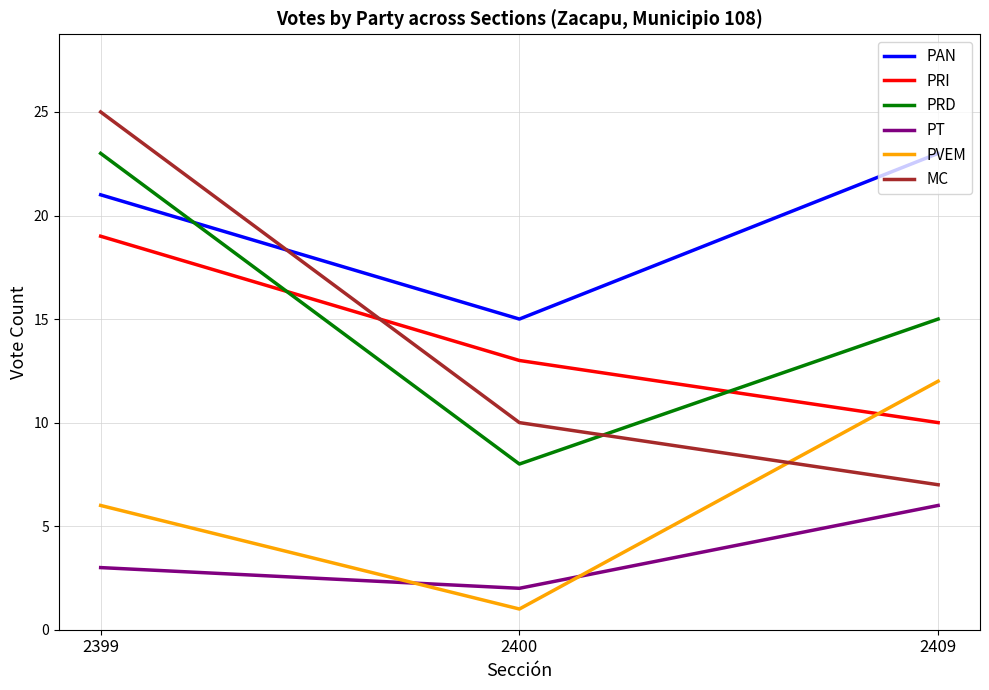

What is the total value across all series at 2409?

73